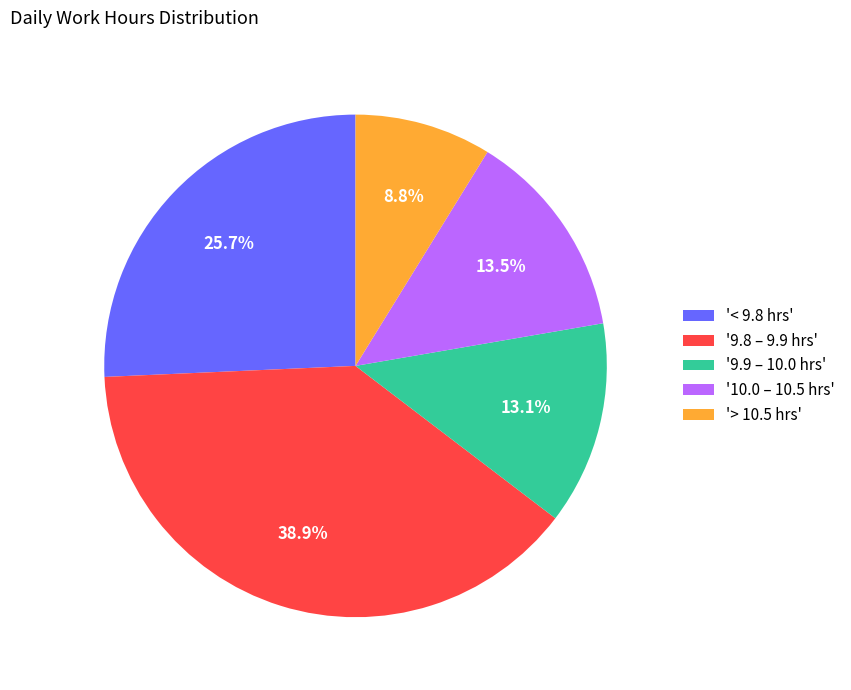

What is the largest slice in the pie chart?

'9.8 – 9.9 hrs'